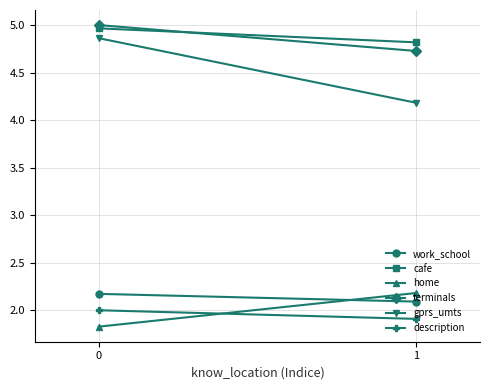

Reading left to right, list all the values displayed in this chart.

work_school: 0=2.2	1=2.1
cafe: 0=5.0	1=4.8
home: 0=1.8	1=2.2
terminals: 0=5.0	1=4.7
gprs_umts: 0=4.9	1=4.2
description: 0=2.0	1=1.9